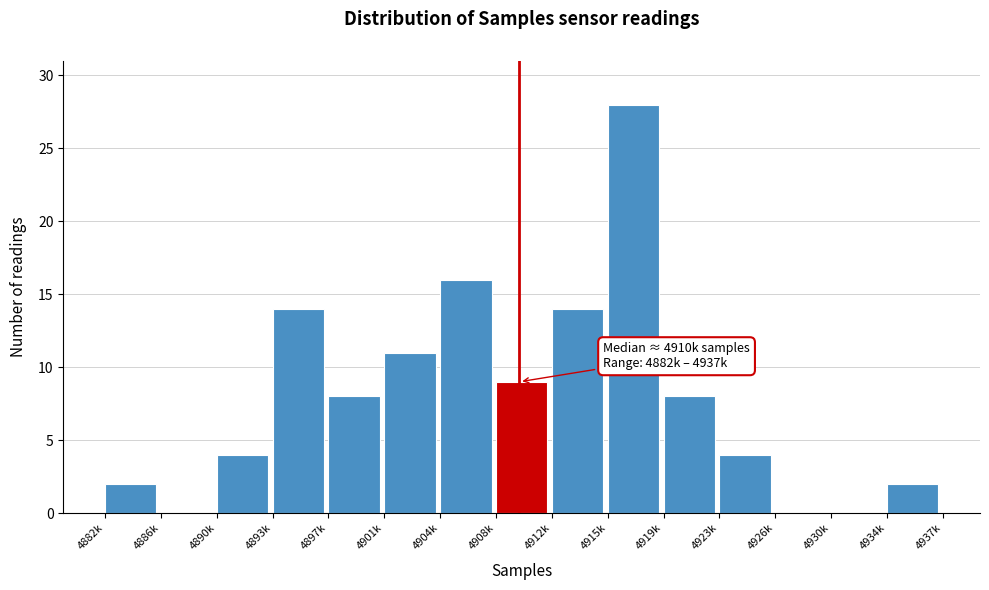

Reading left to right, what are all the values shown in this chart?

4882k=2	4886k=0	4890k=4	4893k=14	4897k=8	4901k=11	4904k=16	4908k=9	4912k=14	4915k=28	4919k=8	4923k=4	4926k=0	4930k=0	4934k=2